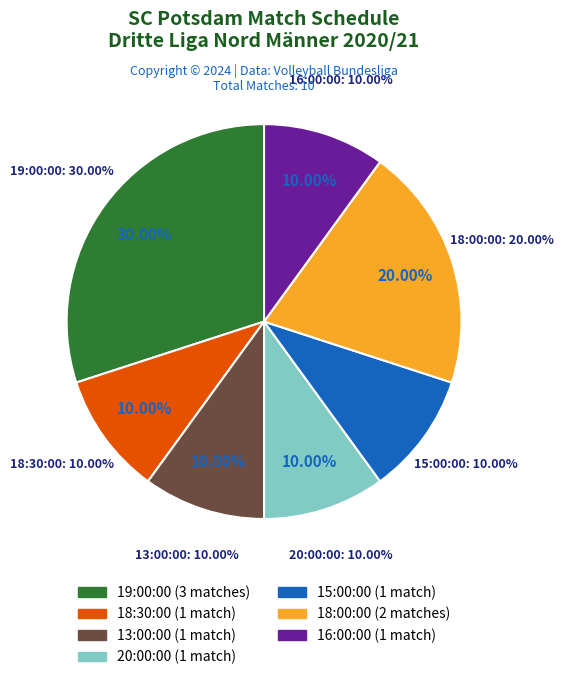

To the nearest percent, what is the combined percentage of 13:00:00 and 15:00:00?

20%